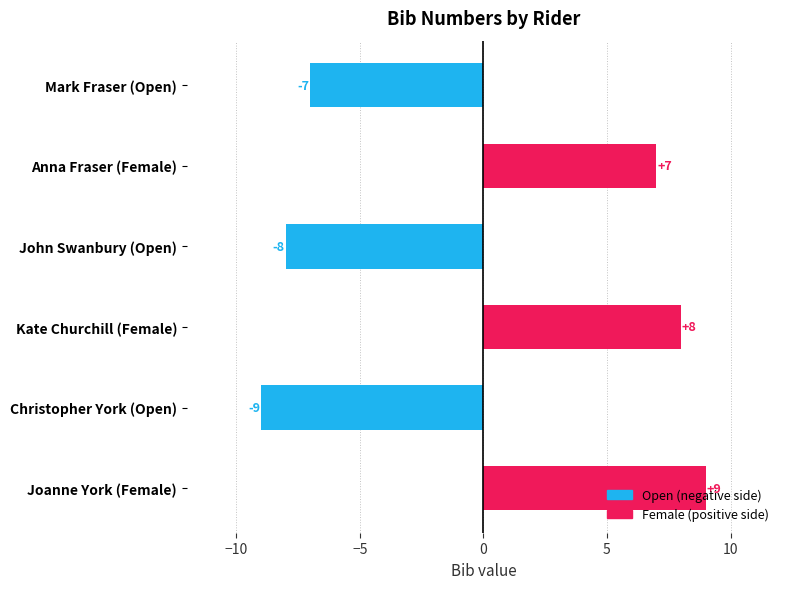

Rank the categories by value from lowest to highest.

Christopher York (Open), John Swanbury (Open), Mark Fraser (Open), Anna Fraser (Female), Kate Churchill (Female), Joanne York (Female)